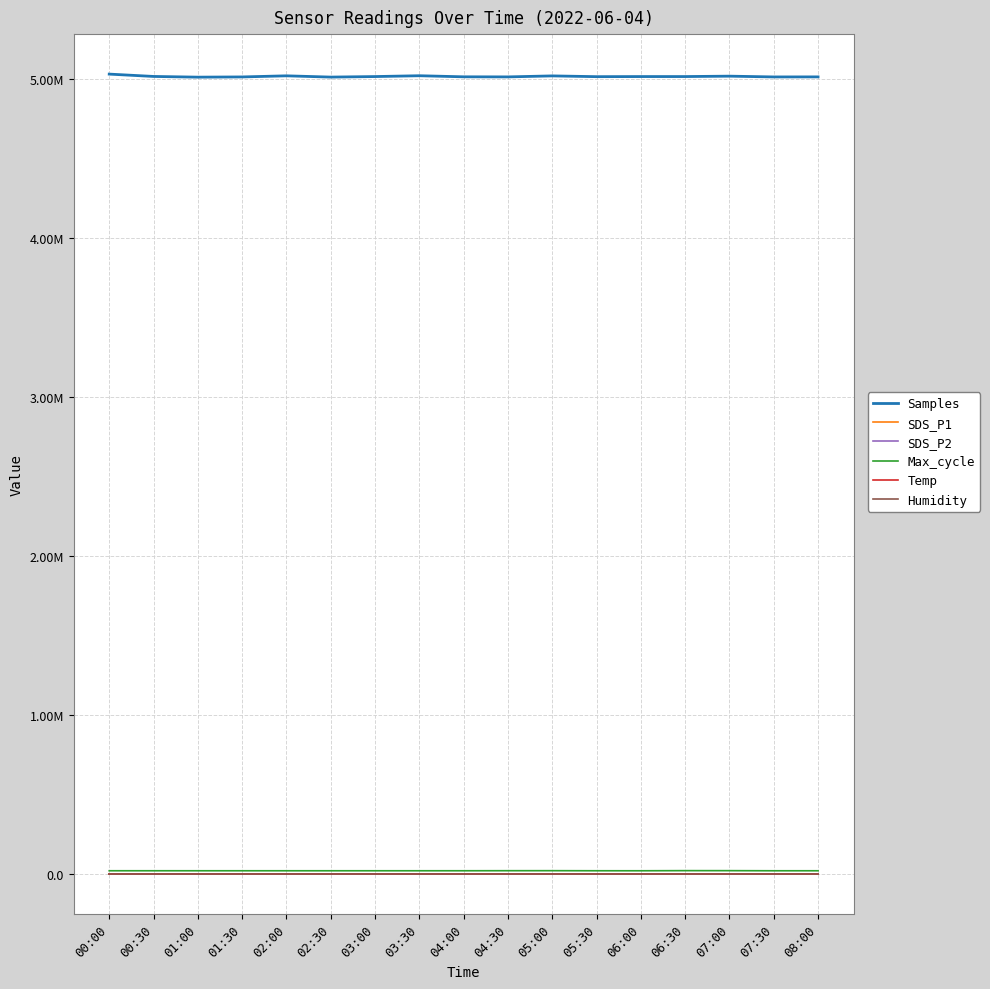

What is the approximate value of SDS_P1 at 03:30?

8.1